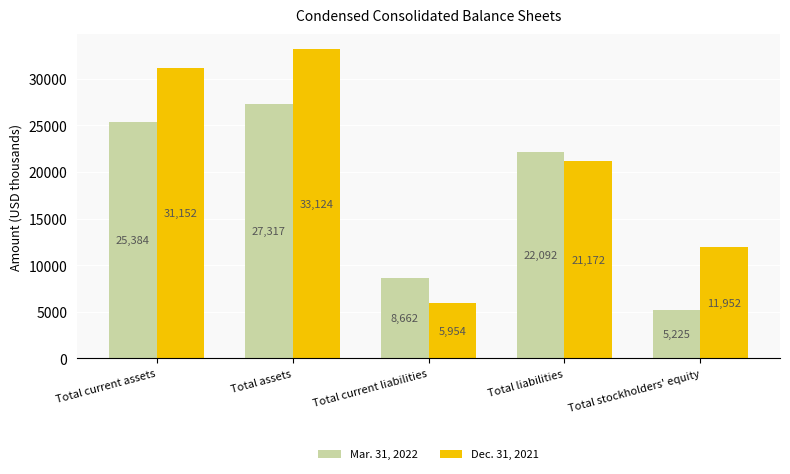

Which label corresponds to the largest value in the chart?

Total assets